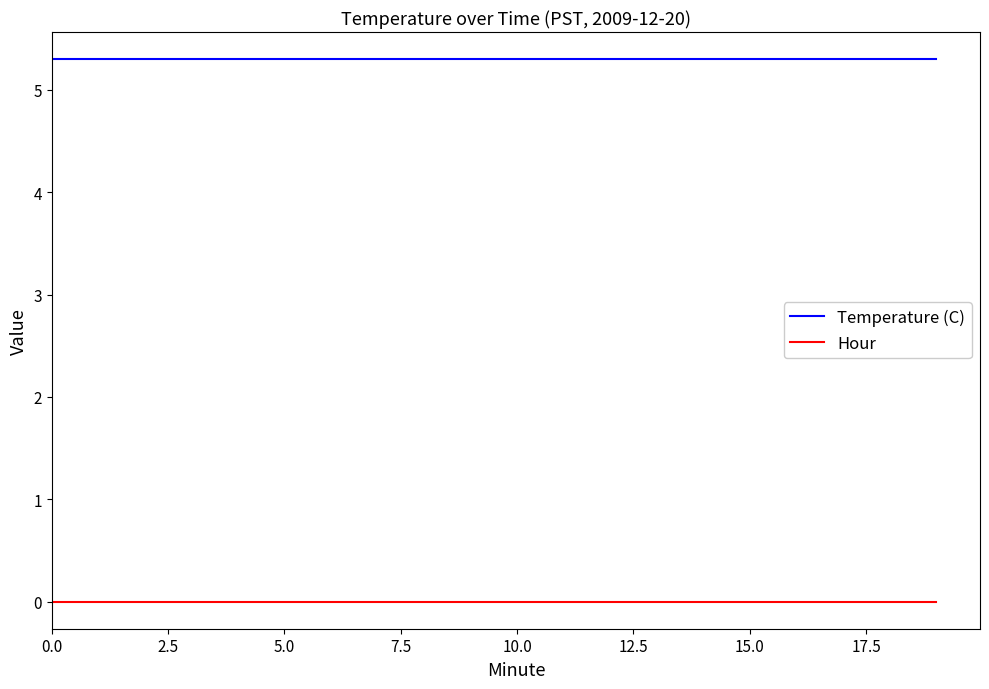

Which series has the largest total across all categories?

Temperature (C)